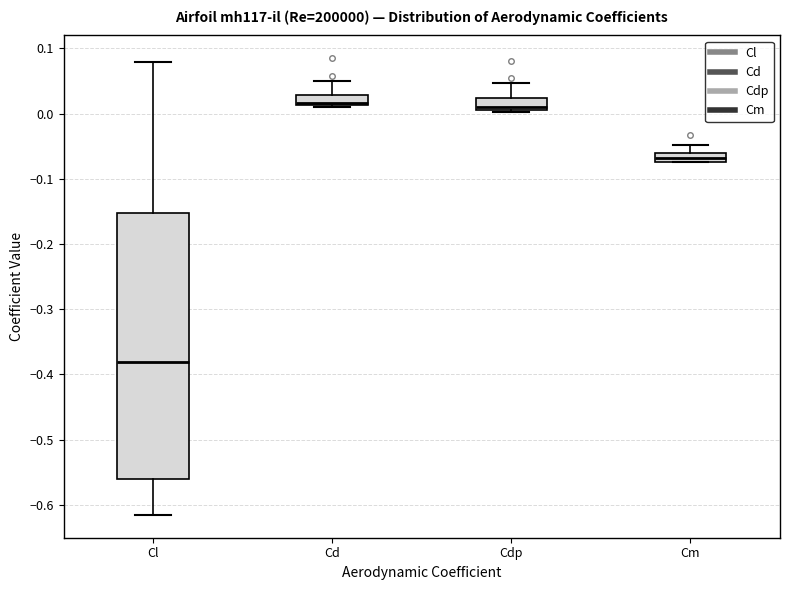

Which box's median line is the lowest?

Cl